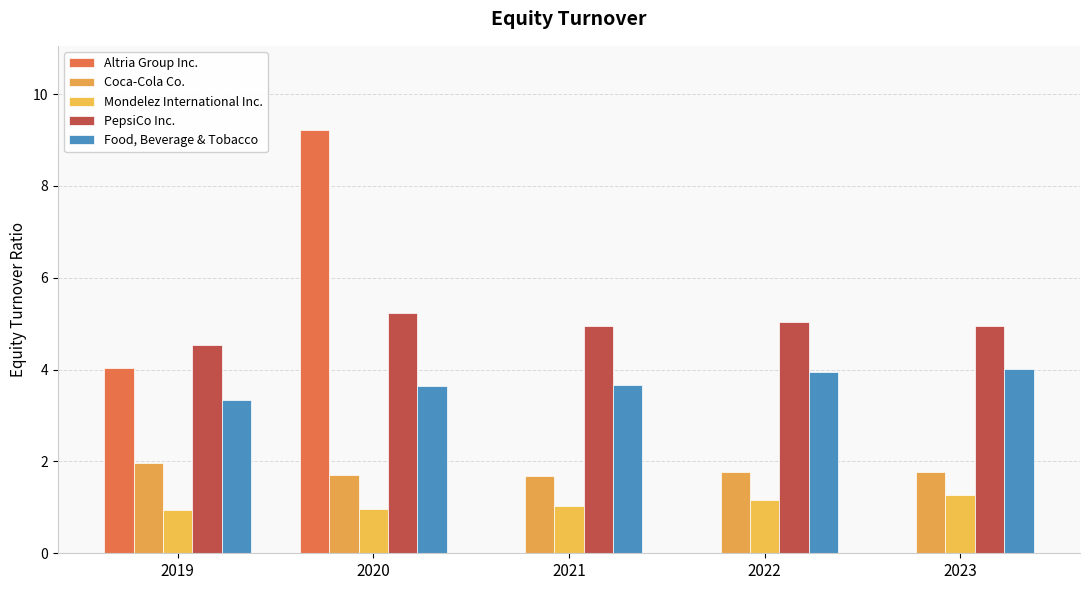

How many series are shown in this chart?

5